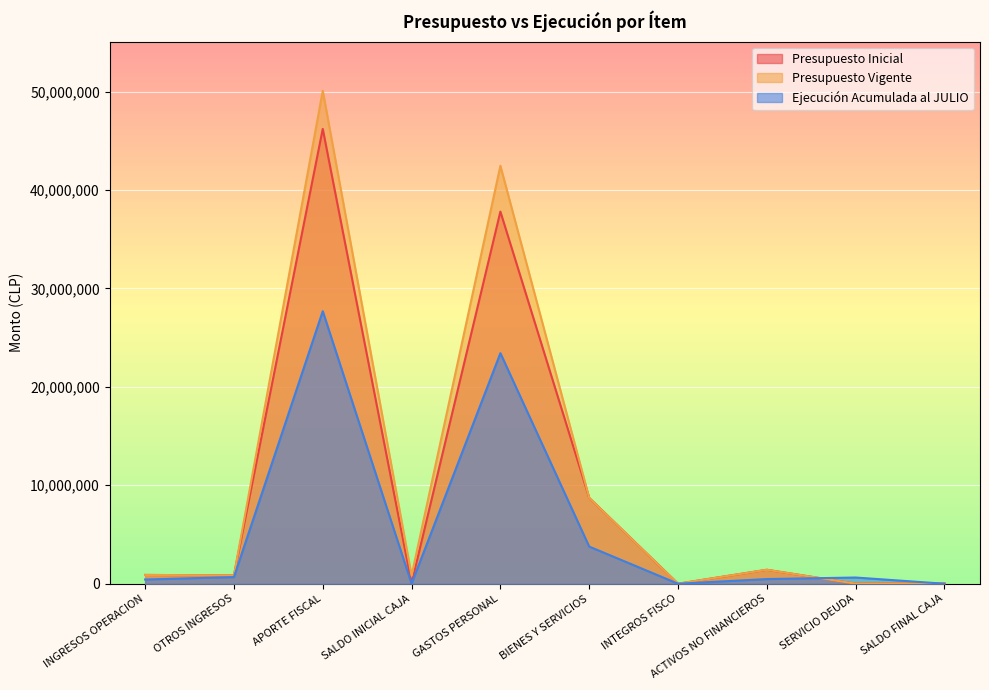

True or false: Presupuesto Inicial and Presupuesto Vigente cross at least once.

False